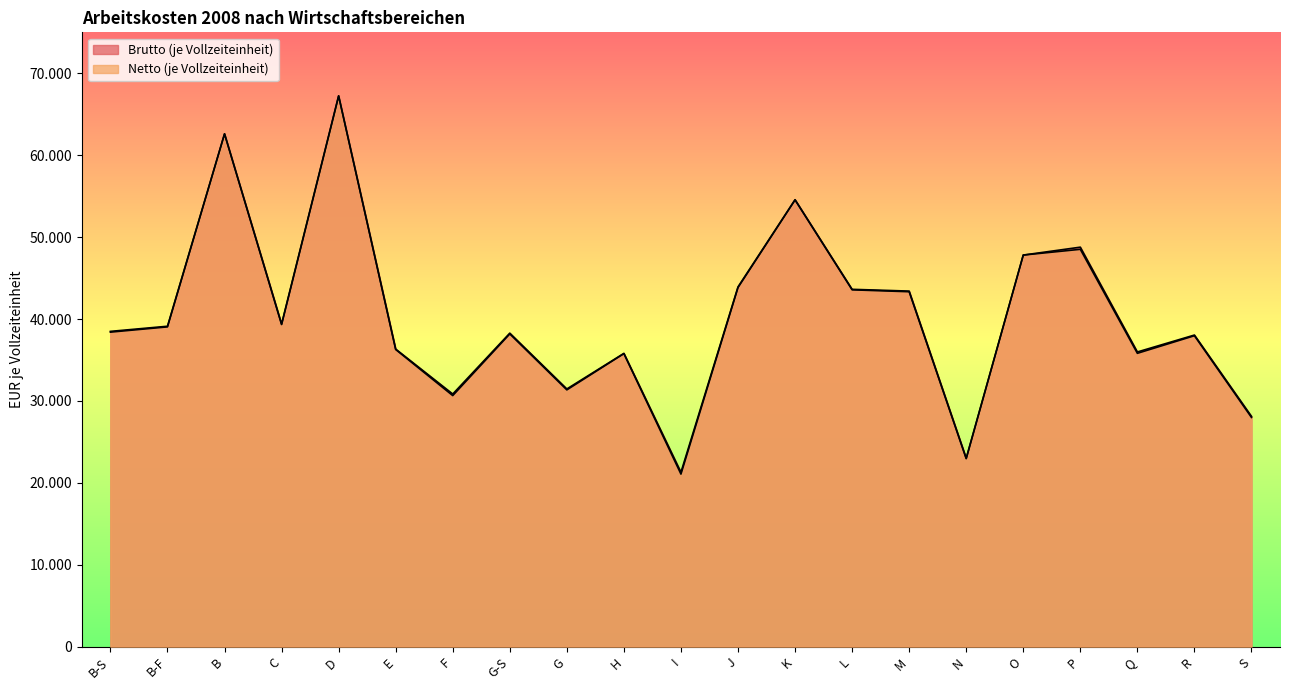

Which series changed the most between B and N?

Netto (je Vollzeiteinheit)